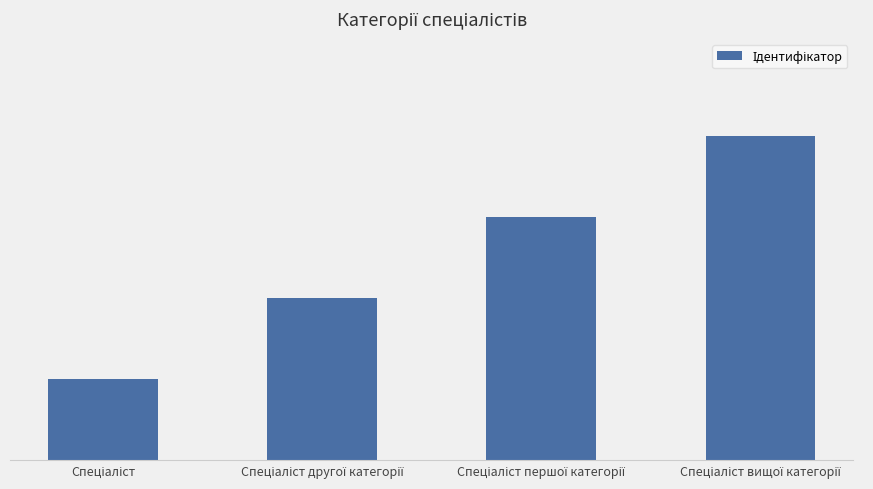

Does the chart contain any negative values?

No